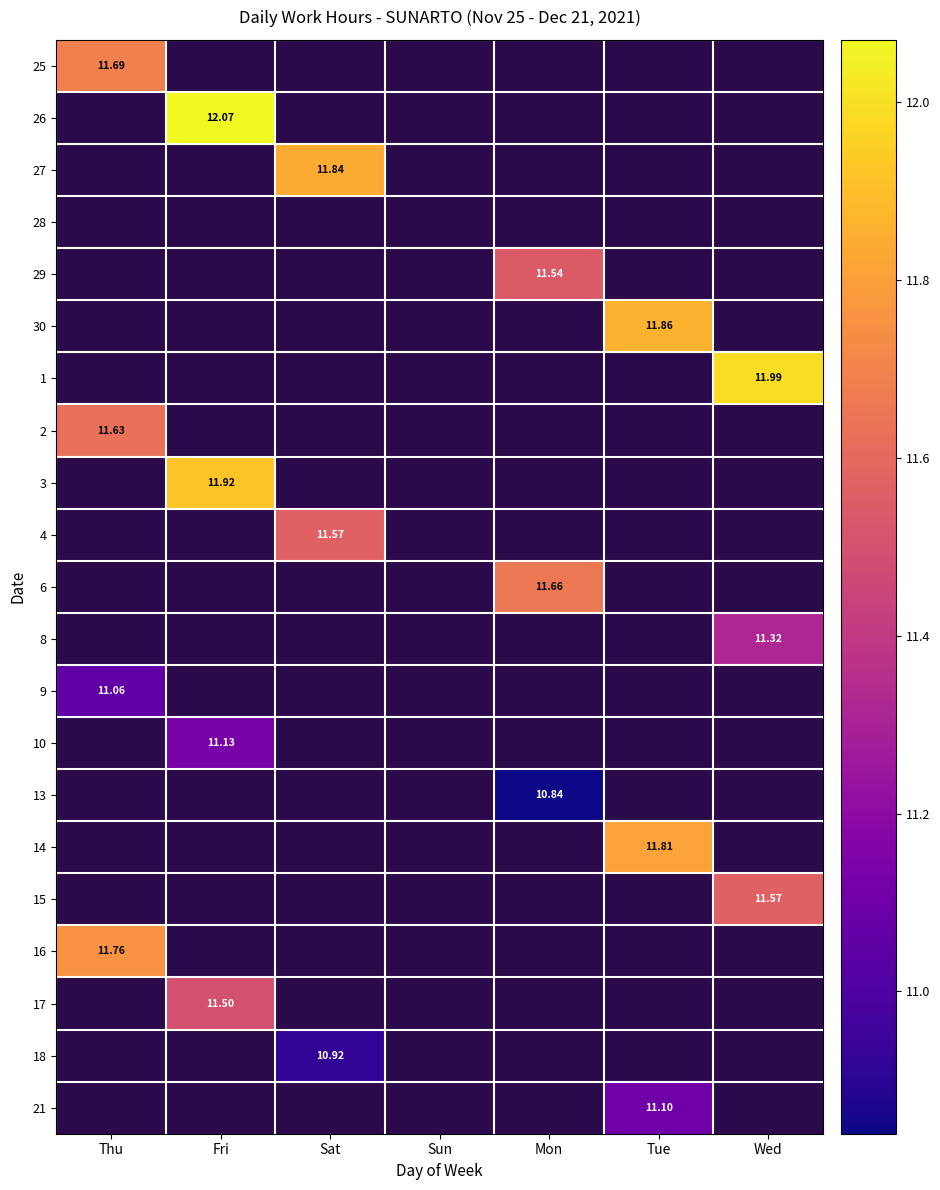

What is the highest value of the 9 series?

11.1